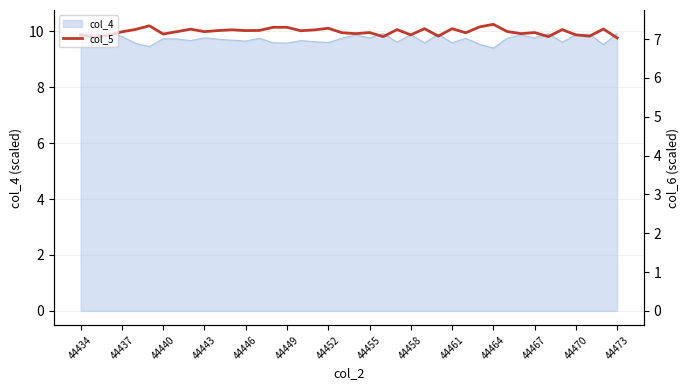

True or false: col_5 has a value of 12.9 at 44440.

False